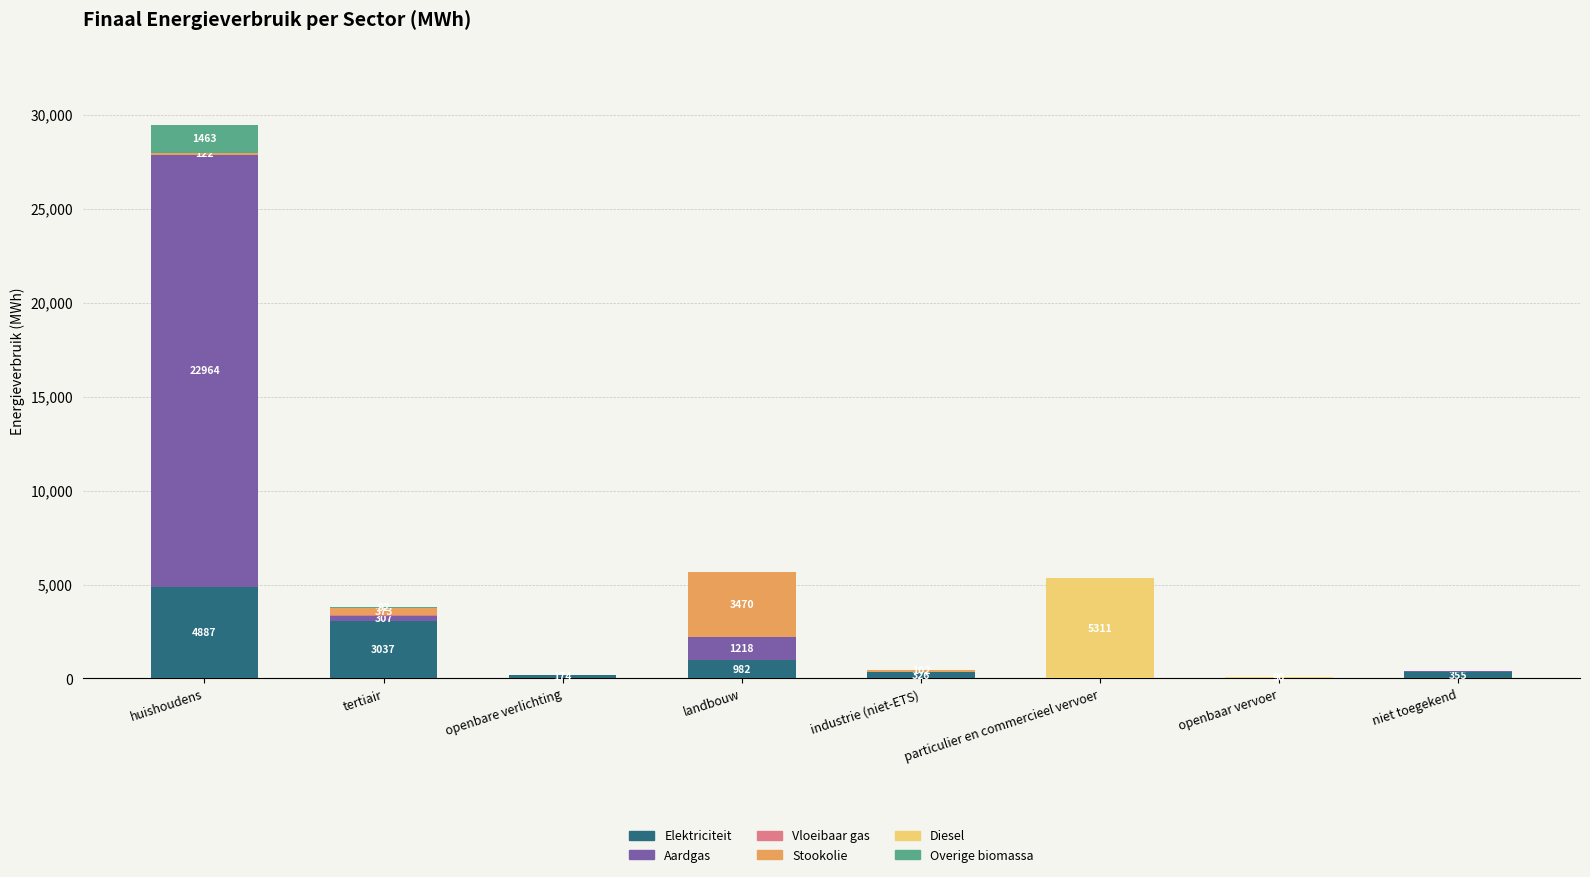

At which label is Elektriciteit closest to 2443?

tertiair